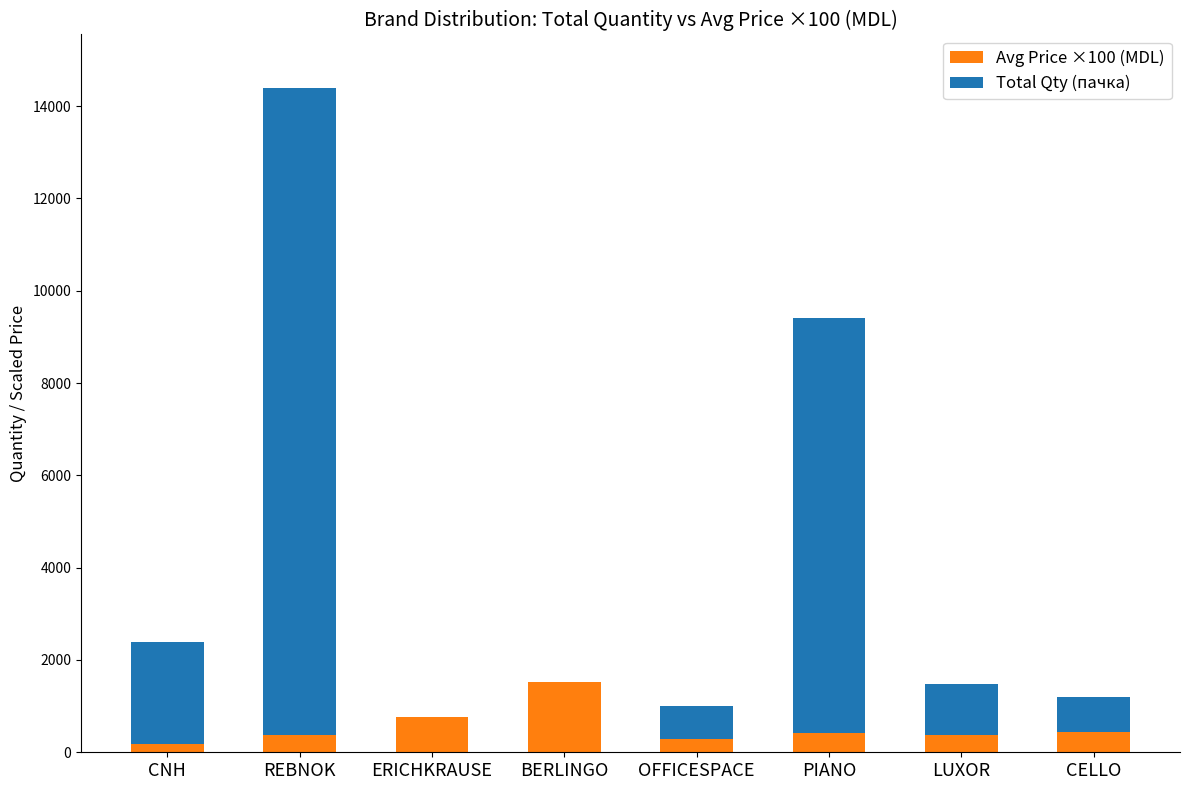

What is the total value across all series at ERICHKRAUSE?

765